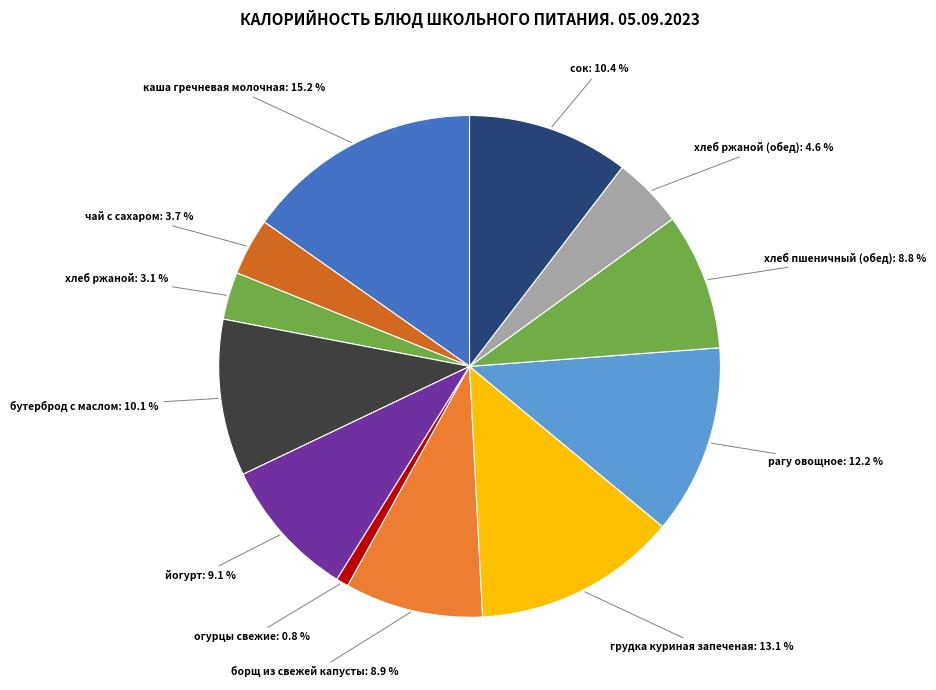

Count the number of slices in the pie.

12